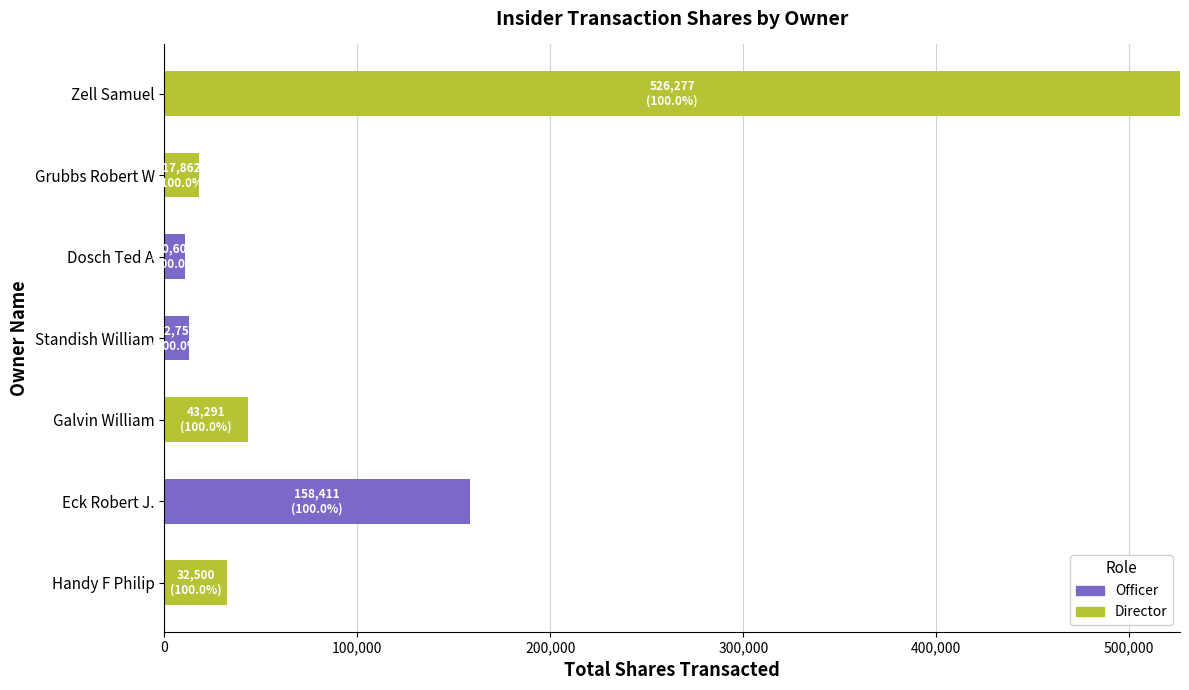

At which category is the sum across all series the highest?

Zell Samuel